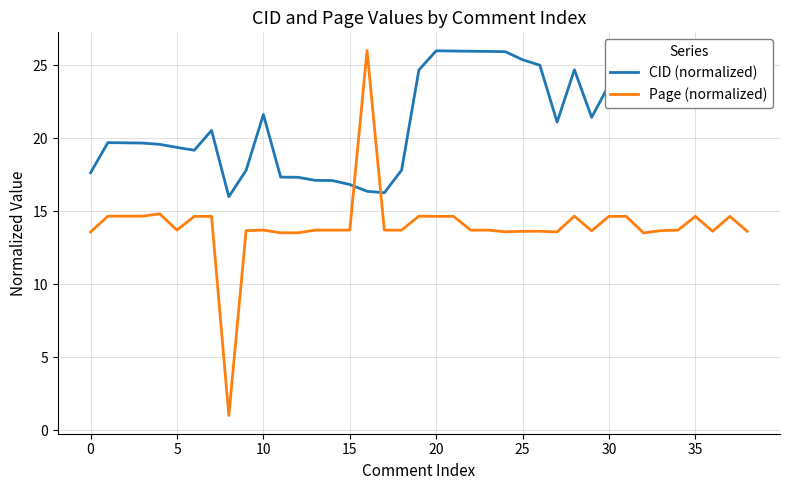

What is the average value of the CID (normalized) series?

21.4